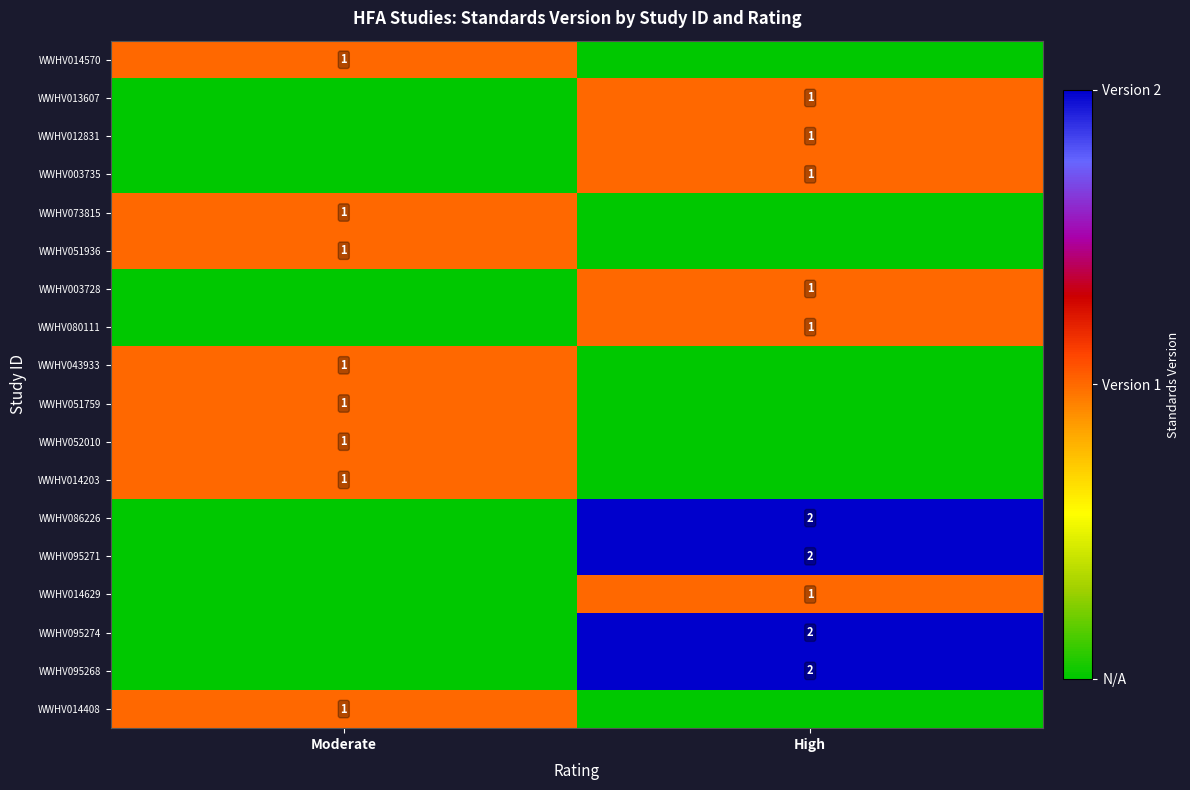

What is the difference between the WWHV051759 values at Moderate and High?

1